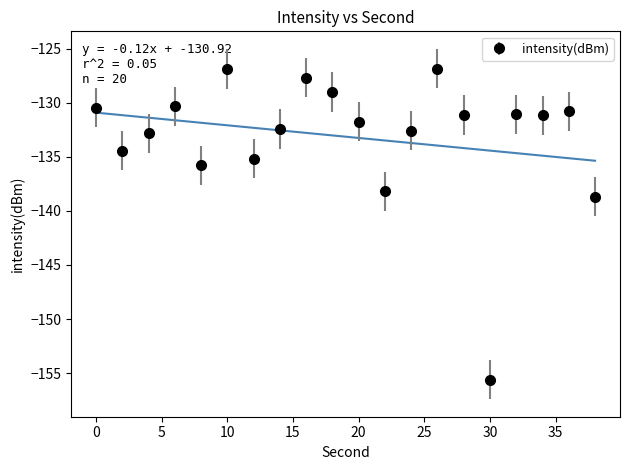

What is the sum of the values at 12 and 24?

-267.8